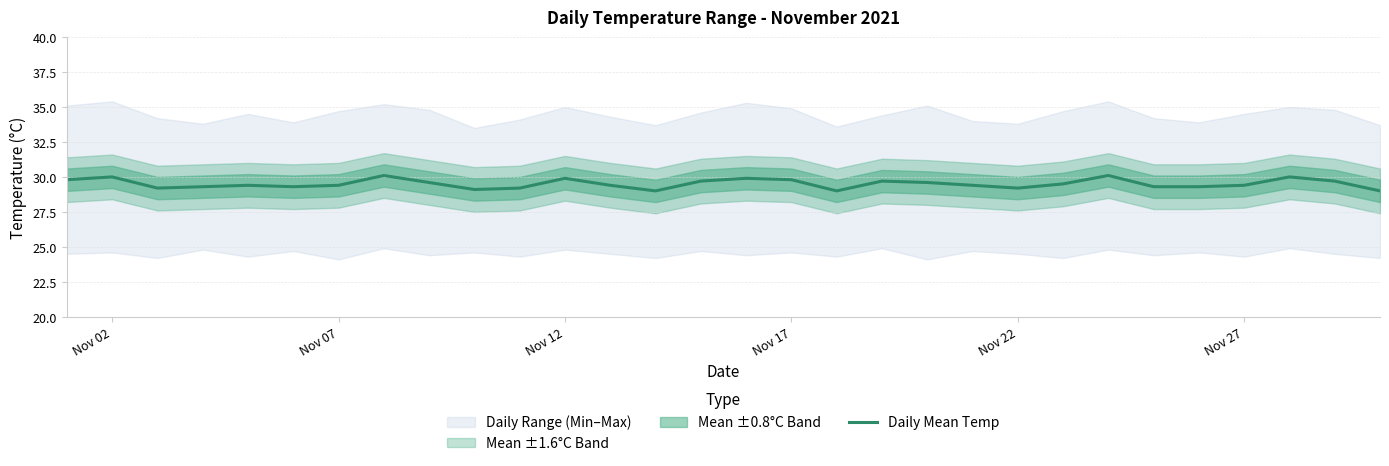

What is the lowest value of the Daily Mean Temp series?

29.0